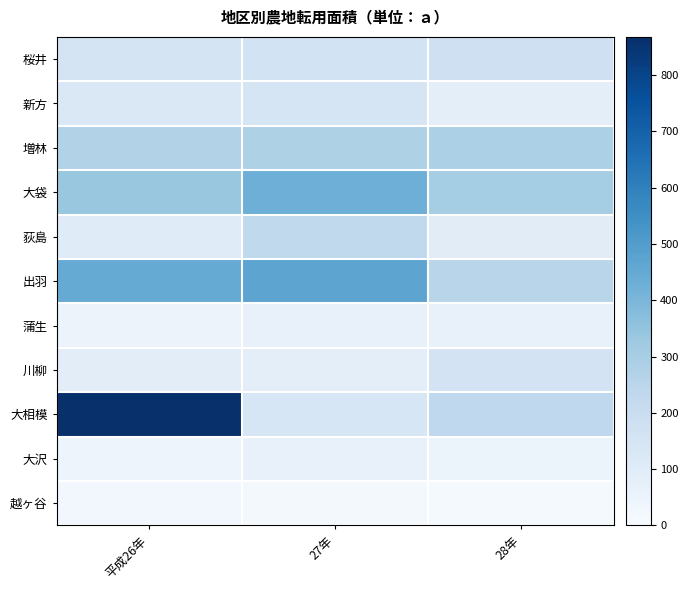

Reading right to left, transcribe all the data shown in this chart.

桜井: 28年=178	27年=161	平成26年=150
新方: 28年=84	27年=144	平成26年=127
増林: 28年=285	27年=279	平成26年=269
大袋: 28年=308	27年=429	平成26年=337
荻島: 28年=98	27年=228	平成26年=103
出羽: 28年=253	27年=470	平成26年=448
蒲生: 28年=67	27年=65	平成26年=48
川柳: 28年=157	27年=83	平成26年=89
大相模: 28年=232	27年=141	平成26年=868
大沢: 28年=54	27年=62	平成26年=44
越ヶ谷: 28年=12	27年=19	平成26年=27